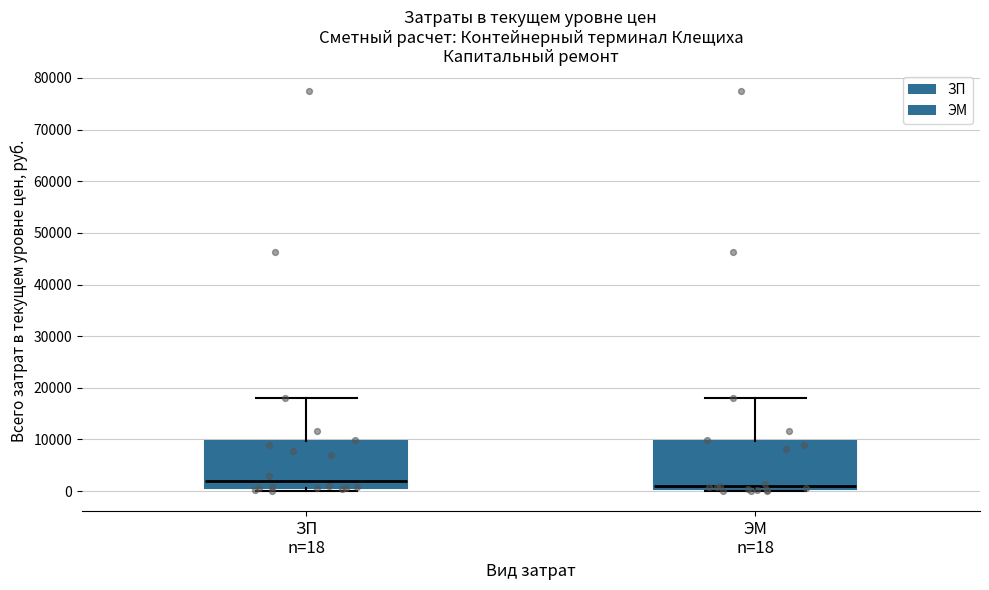

Reading left to right, transcribe this box plot: for each box, give where its median line is, the range the box spans, and where its two whiskers end, as read against the y-axis. The values are not printed on the chart, so give them approximately, as read against the axis.

ЗП n=18: median 2000, box 1000 to 10000, whiskers 0 to 18000
ЭМ n=18: median 1000, box 0 to 10000, whiskers 0 (just below the box's lower edge) to 18000